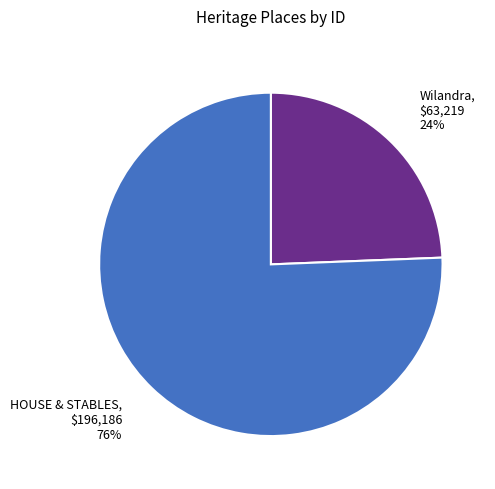

What is the ratio of the value at Wilandra to the value at HOUSE & STABLES?

0.3